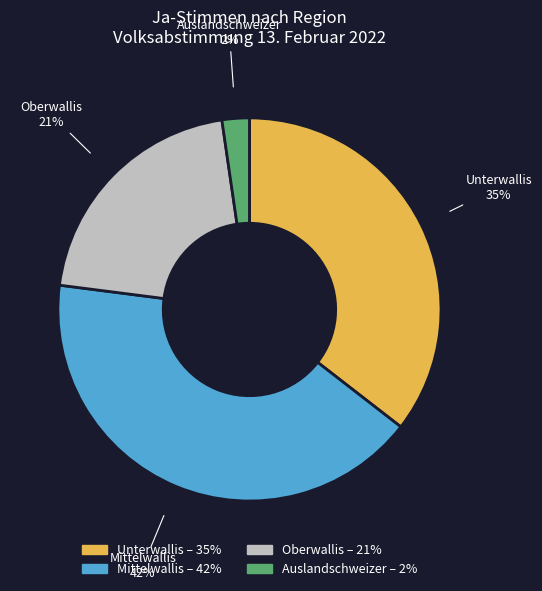

Rank the categories by value from lowest to highest.

Auslandschweizer, Oberwallis, Unterwallis, Mittelwallis